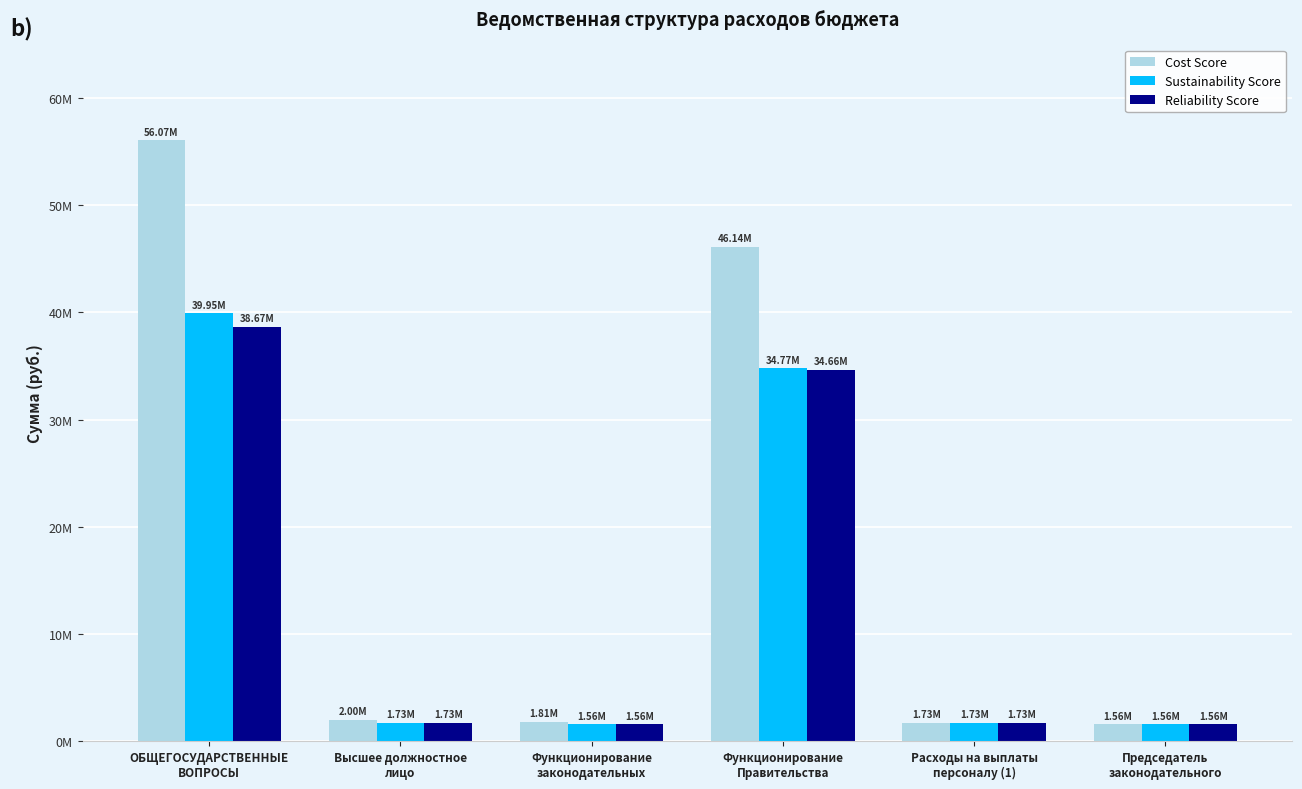

Which label corresponds to the largest value in the chart?

ОБЩЕГОСУДАРСТВЕННЫЕ
ВОПРОСЫ